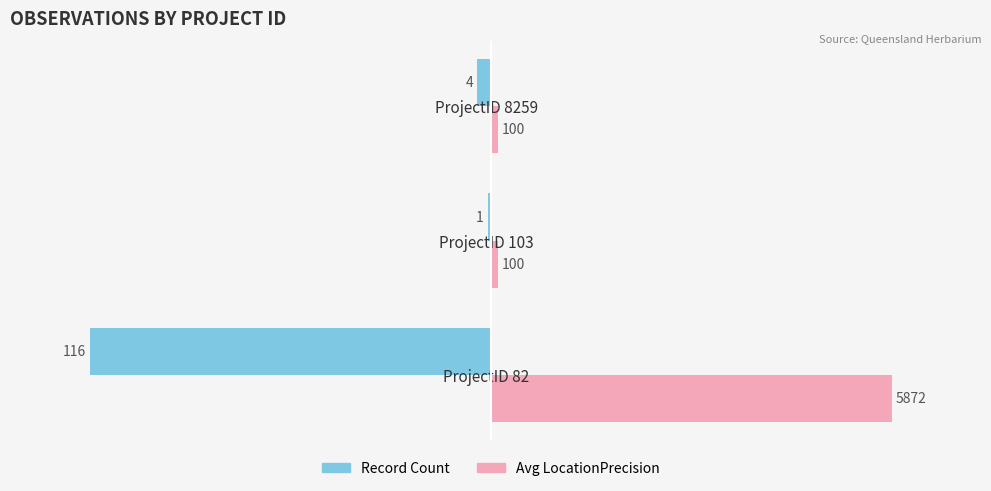

What are all the series names shown in the legend?

Record Count, Avg LocationPrecision